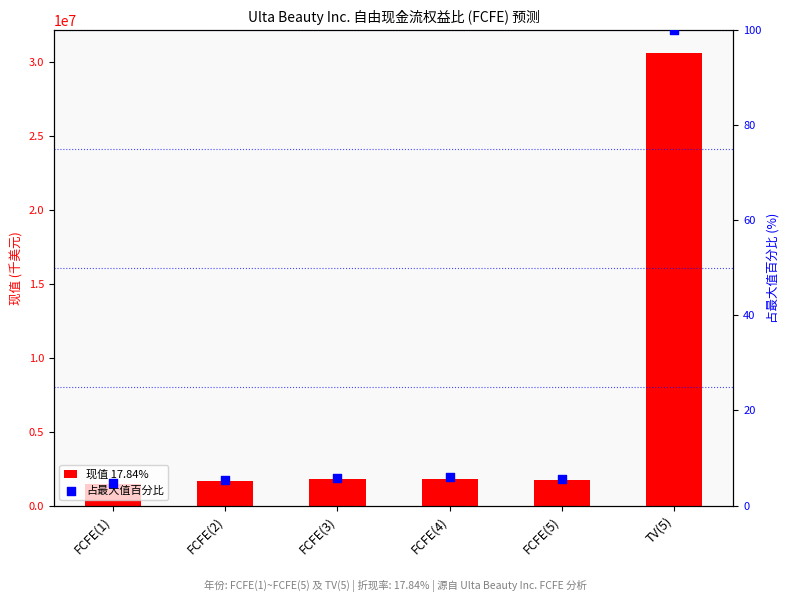

Which series reaches the minimum Y coordinate?

占最大值百分比